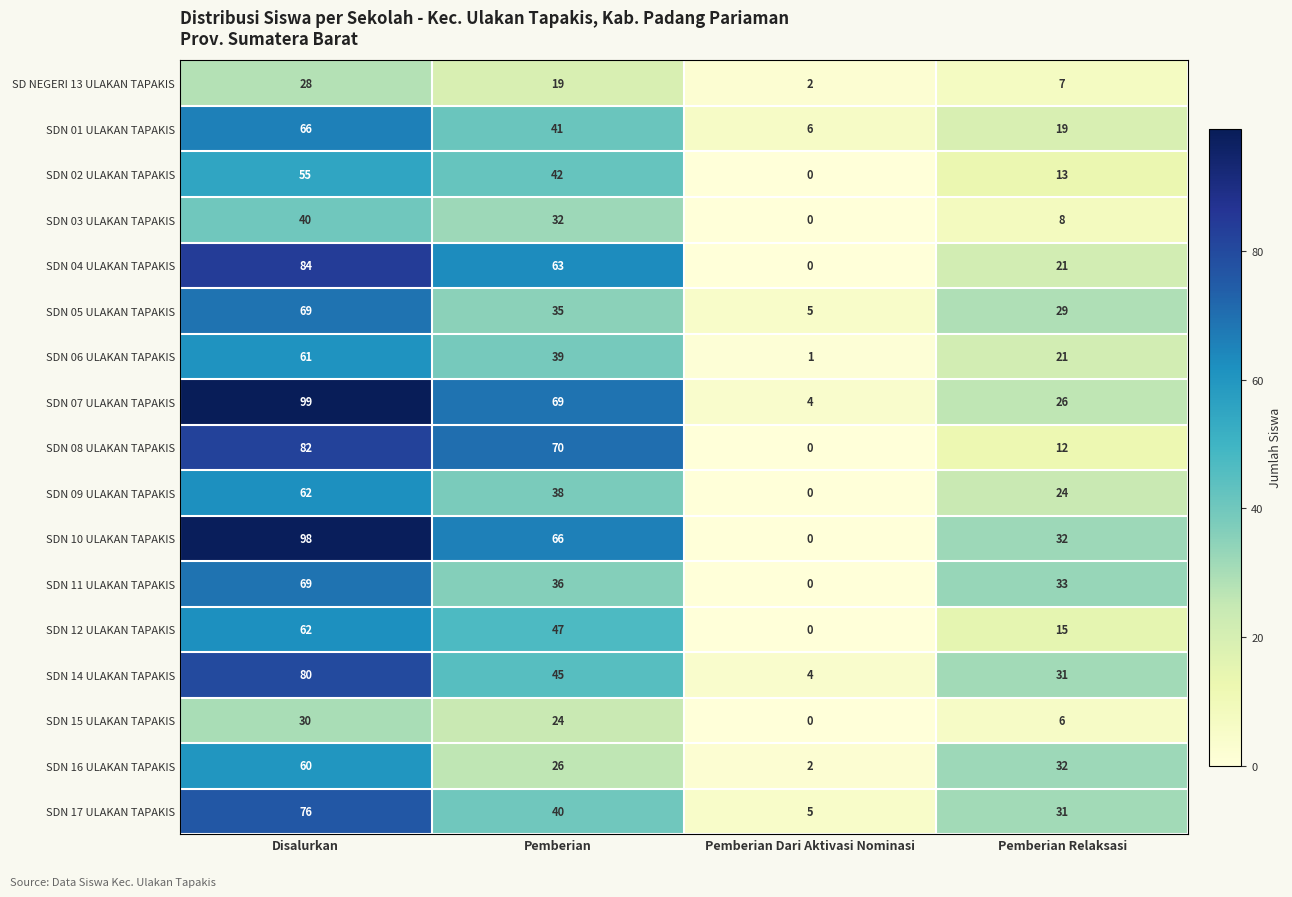

The SDN 04 ULAKAN TAPAKIS series shows 21 at Pemberian Relaksasi. True or false?

True